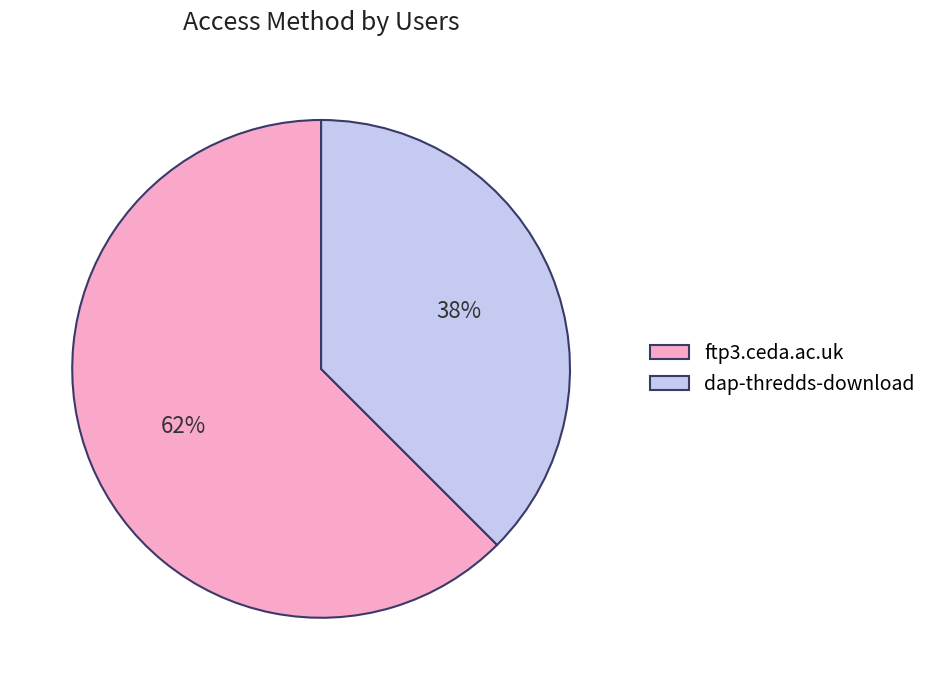

To the nearest percent, what portion does dap-thredds-download represent?

38%